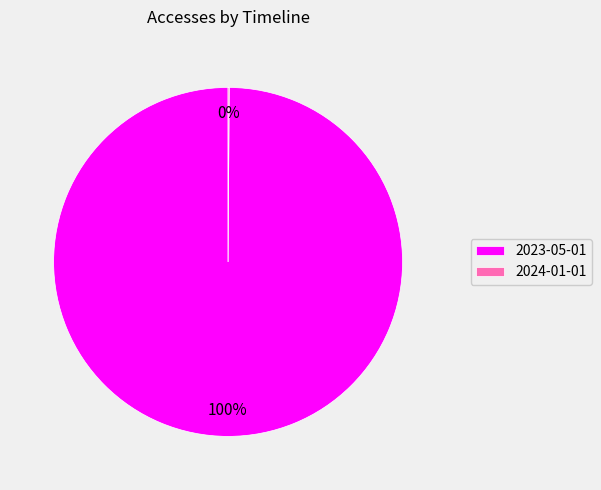

Is there a majority slice in this chart?

Yes